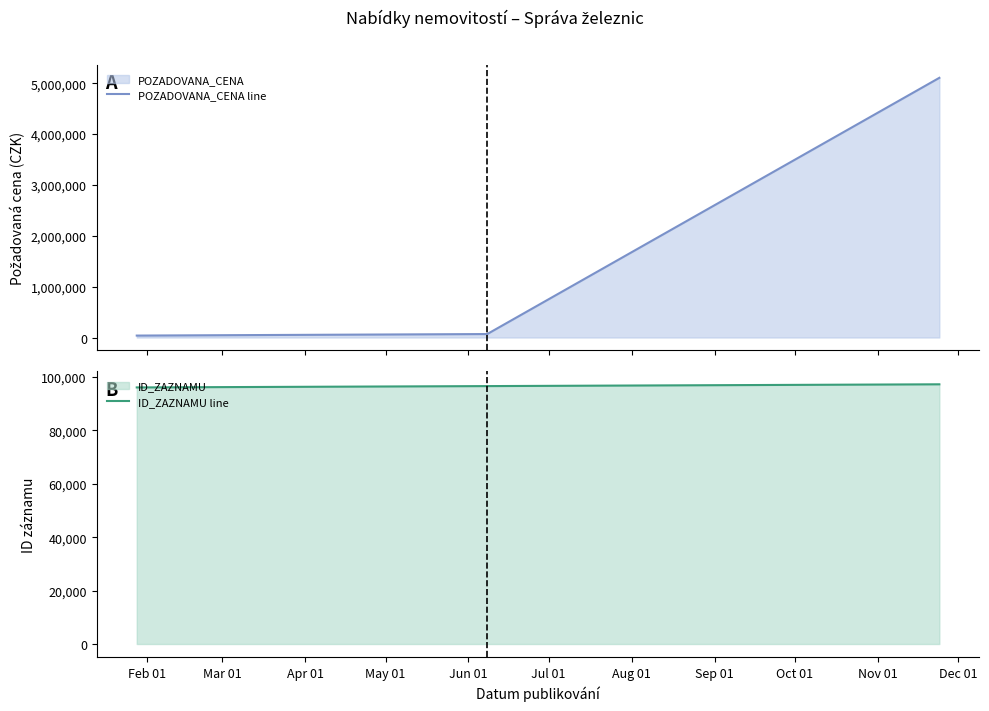

How many data points in POZADOVANA_CENA line are less than 68000?

1